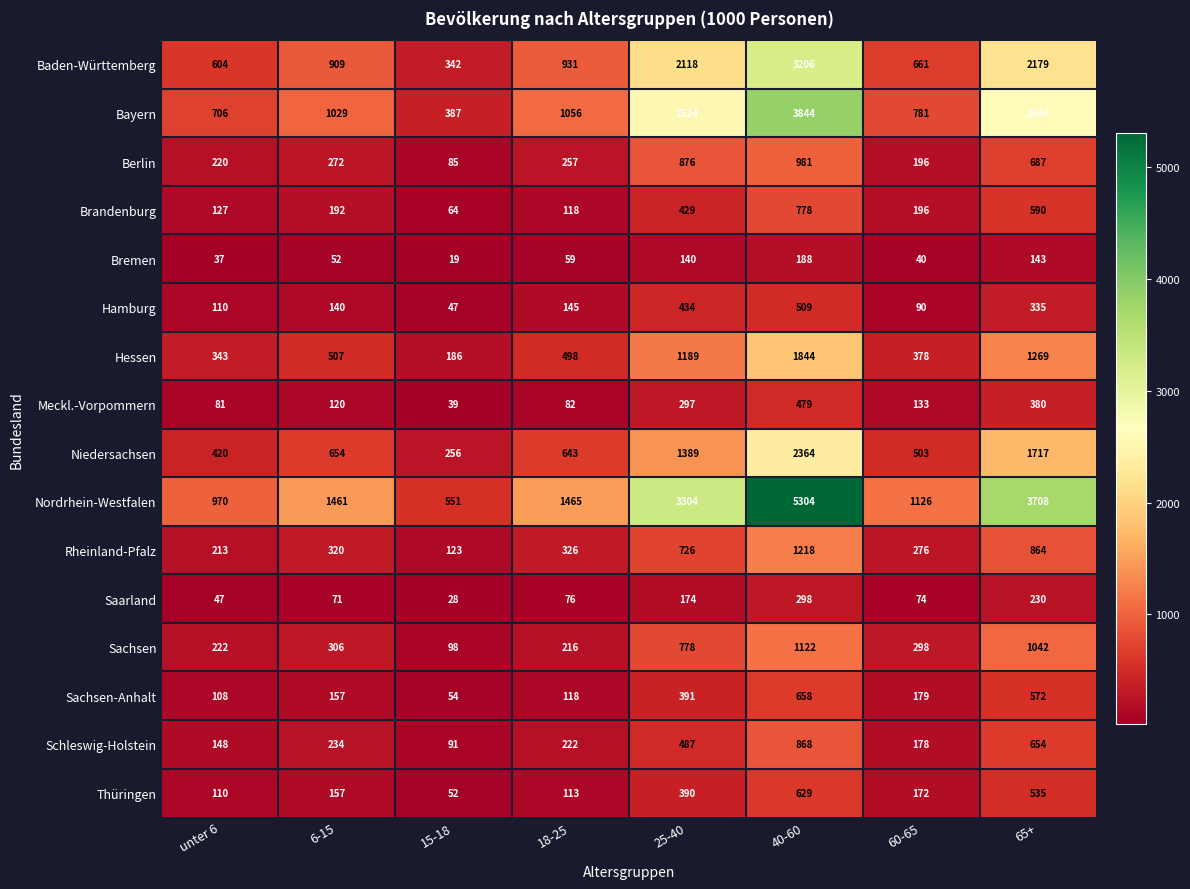

What is the spread (max minus min) of values at 40-60?

5116